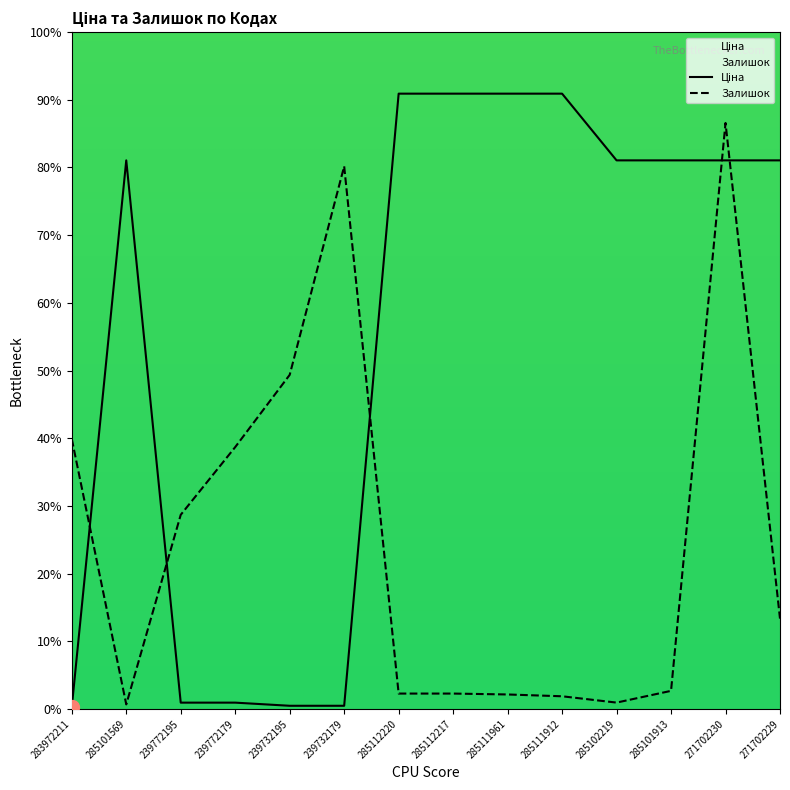

What is the label of the 14th point from the right?

283972211